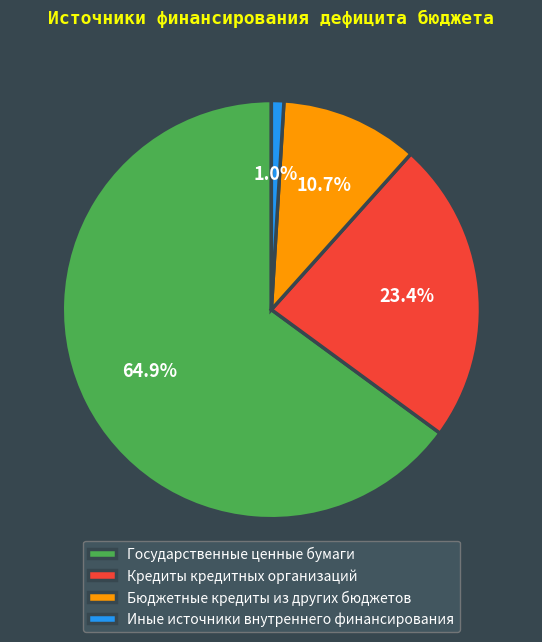

To the nearest percent, what is the difference between the Бюджетные кредиты из других бюджетов and Государственные ценные бумаги slice percentages?

54%